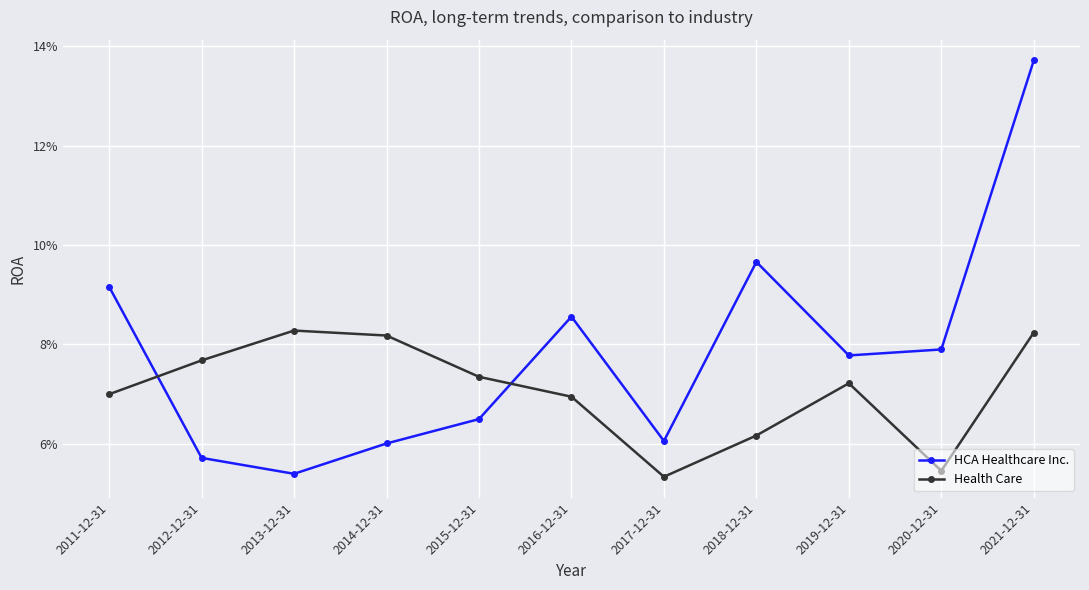

What are all the series names shown in the legend?

HCA Healthcare Inc., Health Care